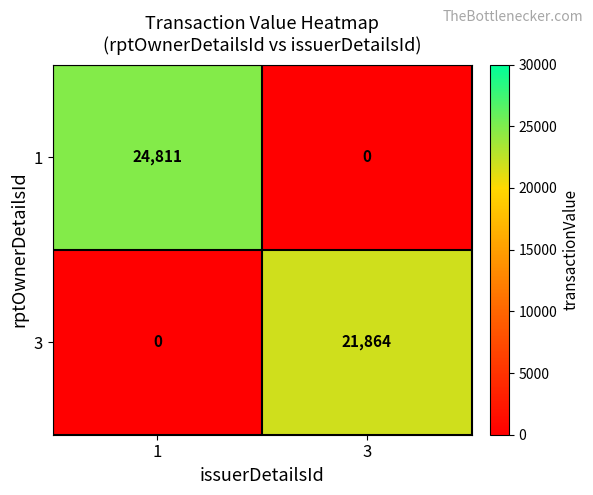

List the series in order of their overall mean, lowest first.

3, 1